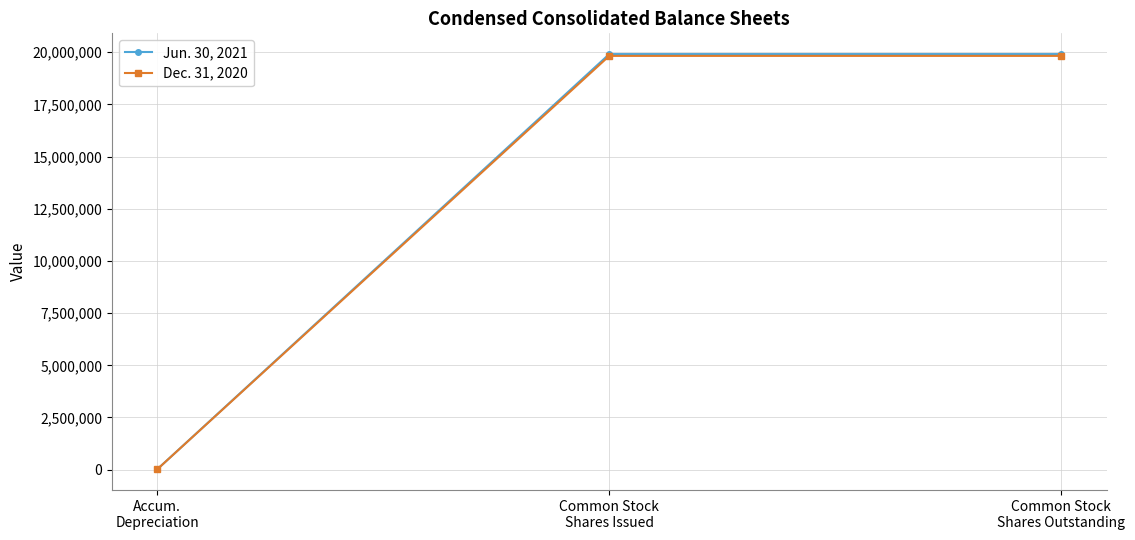

What is the maximum value shown in the chart?

19906730